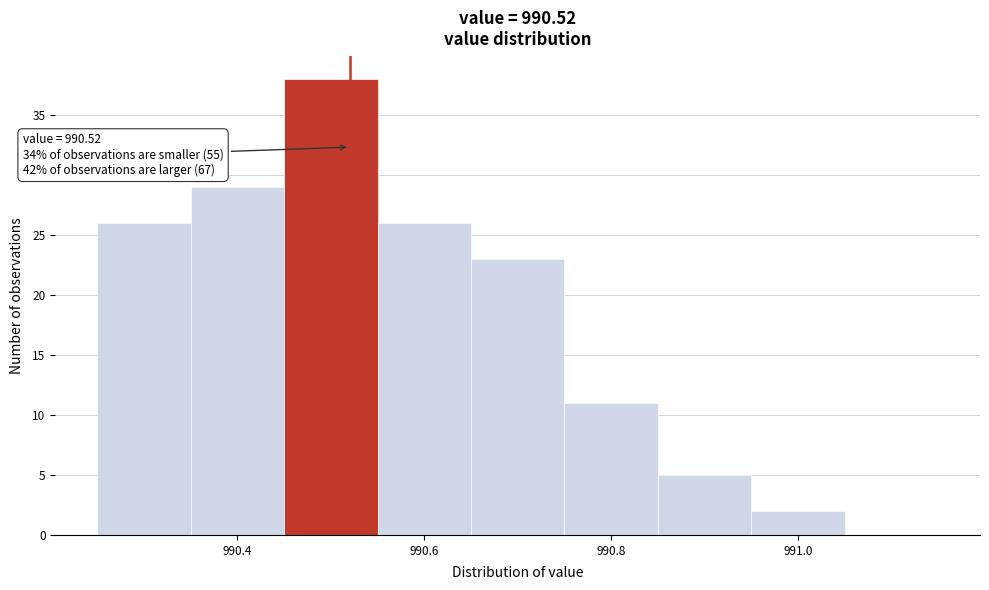

Over which range of the x-axis is the bar tallest?

990.45 to 990.55